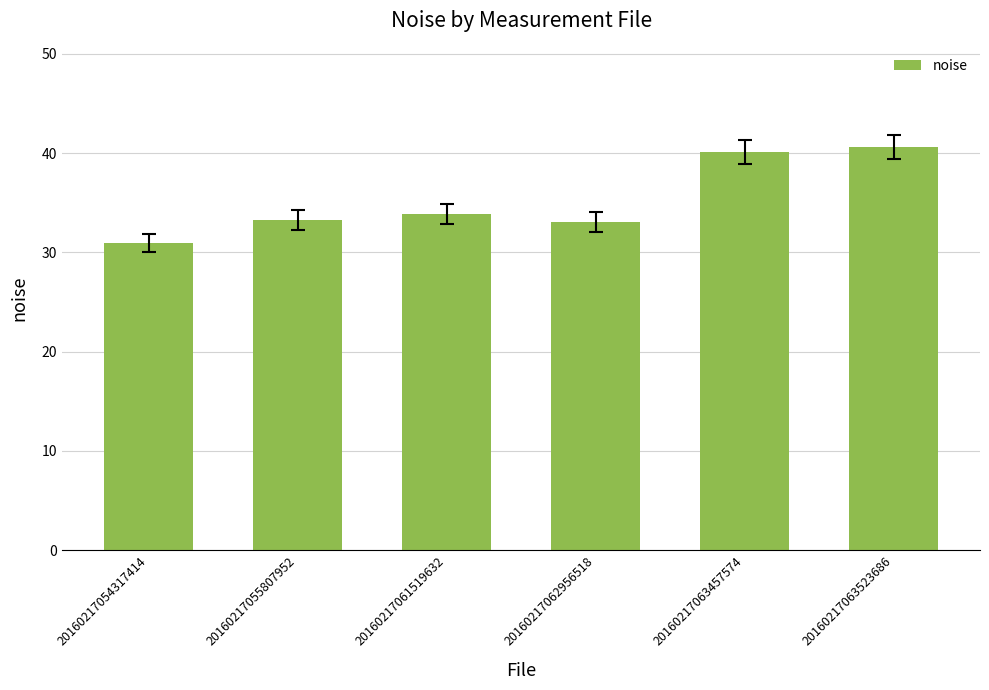

How many data points does each series have?

6